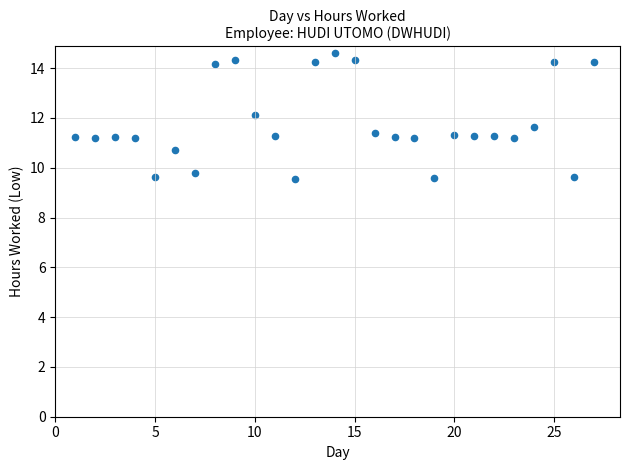

What is the range of X values (max minus min)?

26.0